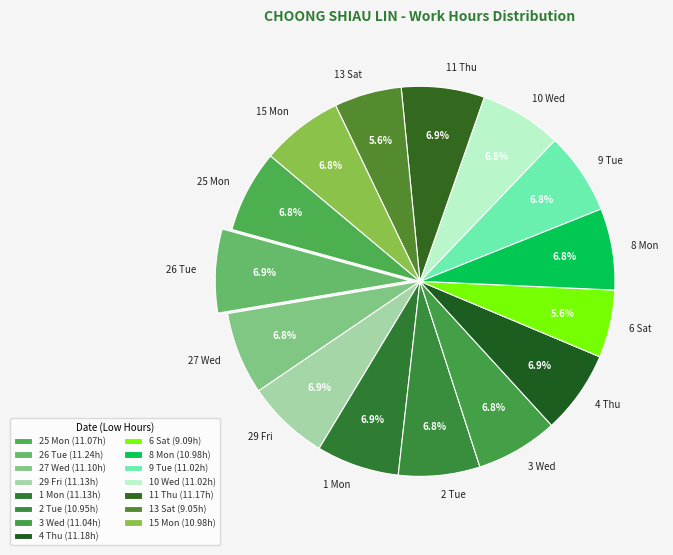

What is the ratio of the value at 29 Fri to the value at 15 Mon?

1.0